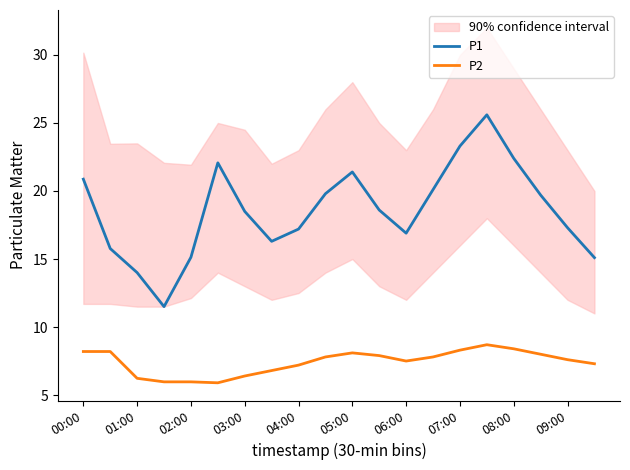

True or false: P2 and P1 intersect in this chart.

False